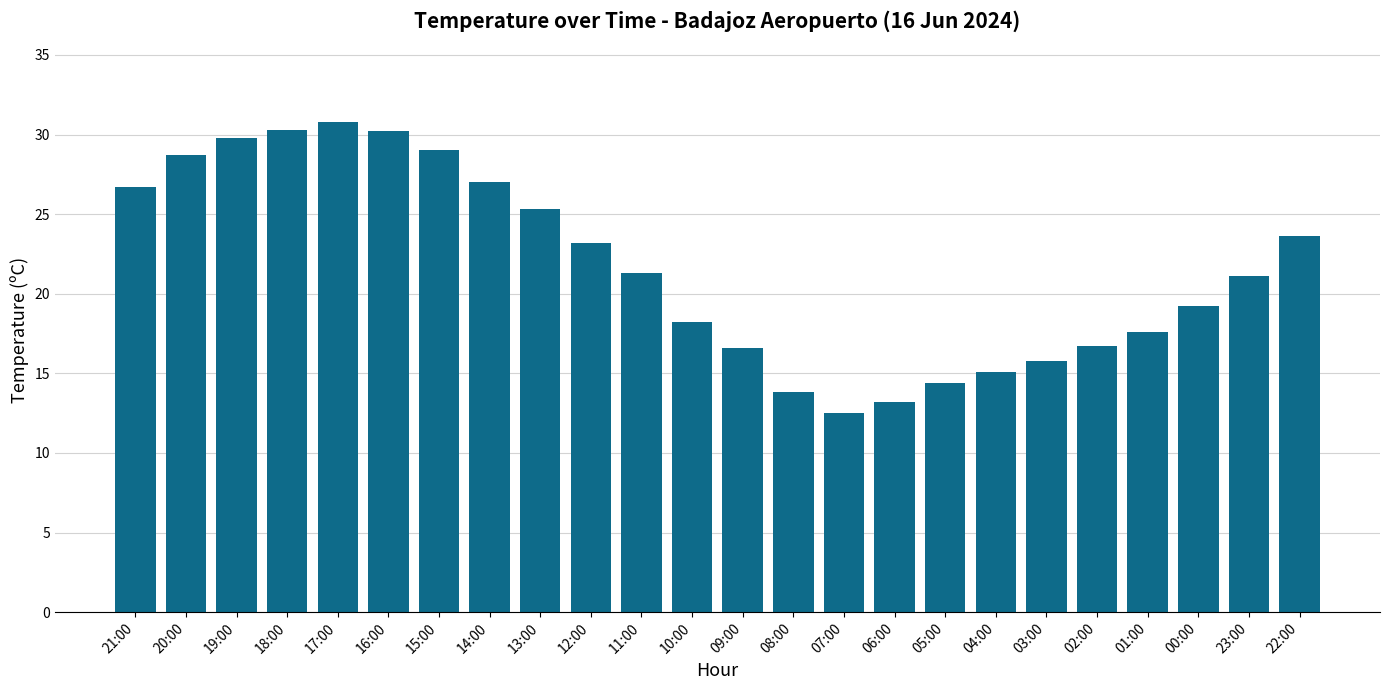

How many distinct data groups are displayed?

1